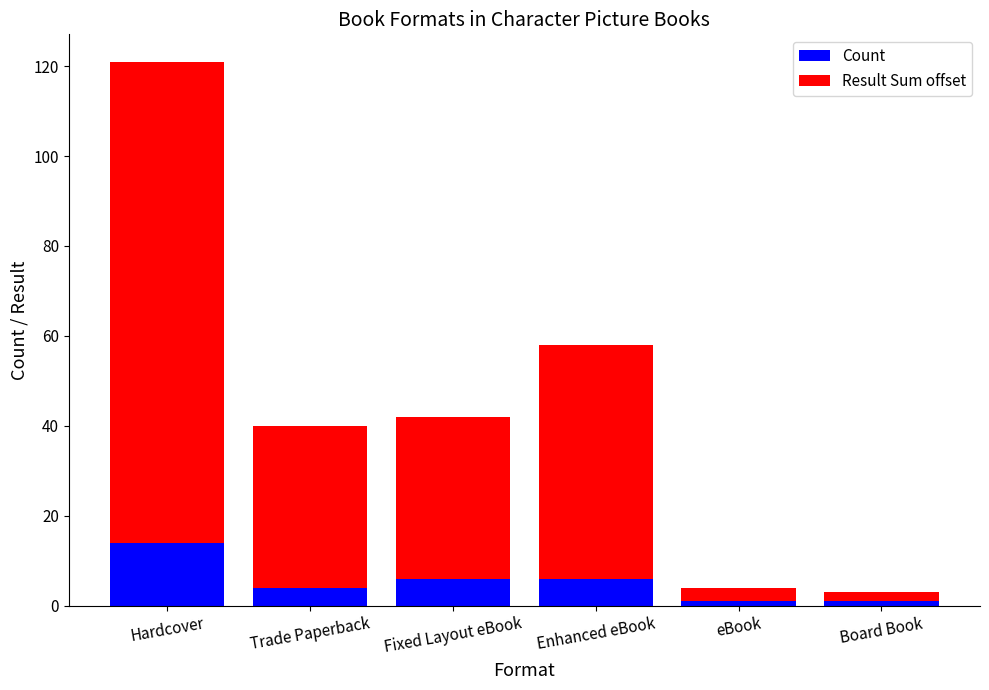

What is the maximum value for Count?

14